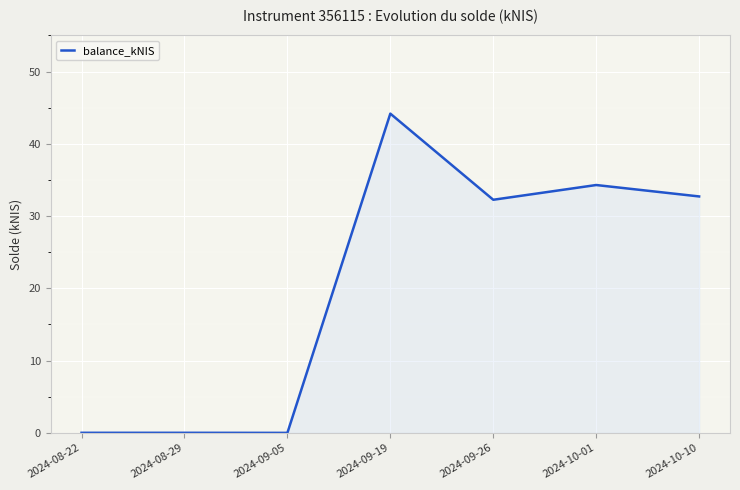

What is the difference between the values at 2024-09-19 and 2024-10-01?

9.9